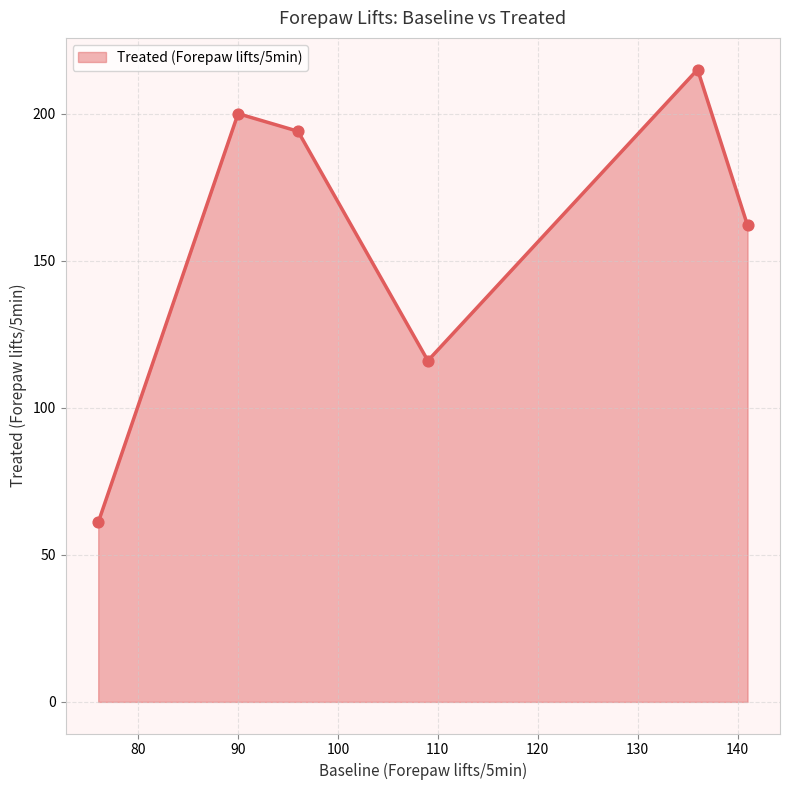

How many interior local valleys (lower than both neighbors) does the data have?

1